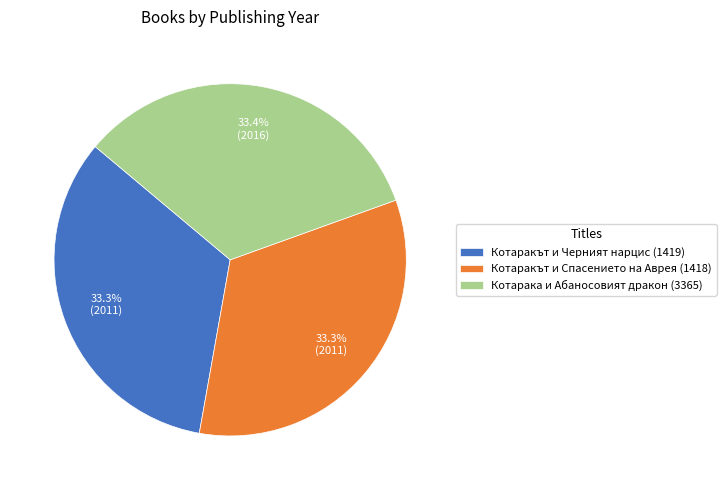

Is Котаракът и Черният нарцис (1419) the majority of the pie?

No